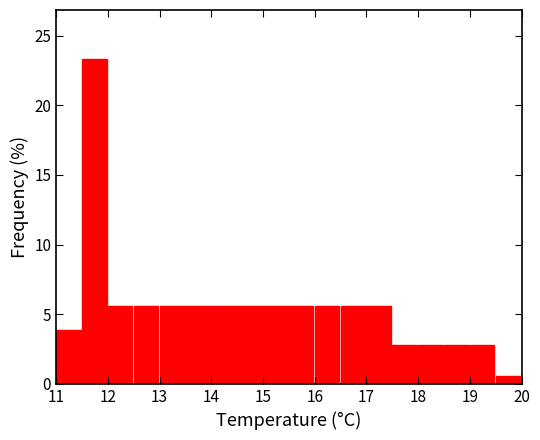

How tall is the bar that spans 13.0 to 13.5 on the x-axis? The values are not printed on the chart, so give them approximately, as read against the axis.

5.5